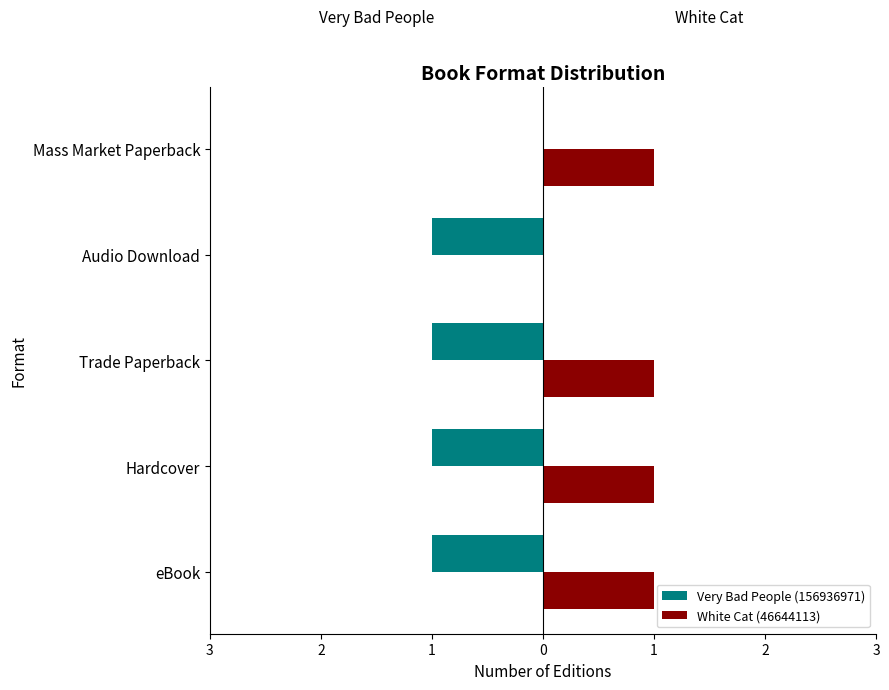

What are all the series names shown in the legend?

Very Bad People (156936971), White Cat (46644113)